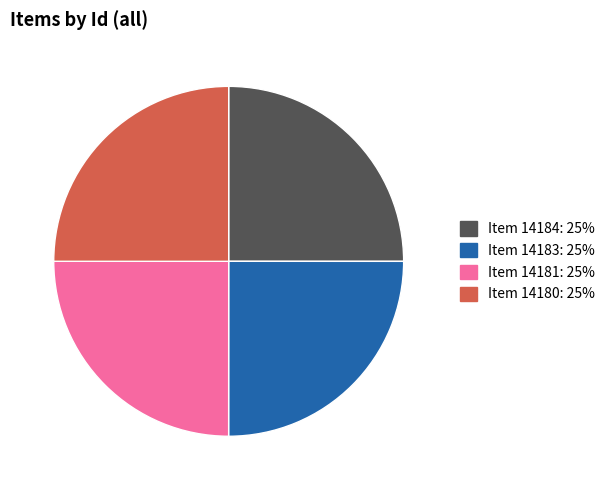

Is Item 14181 the majority of the pie?

No